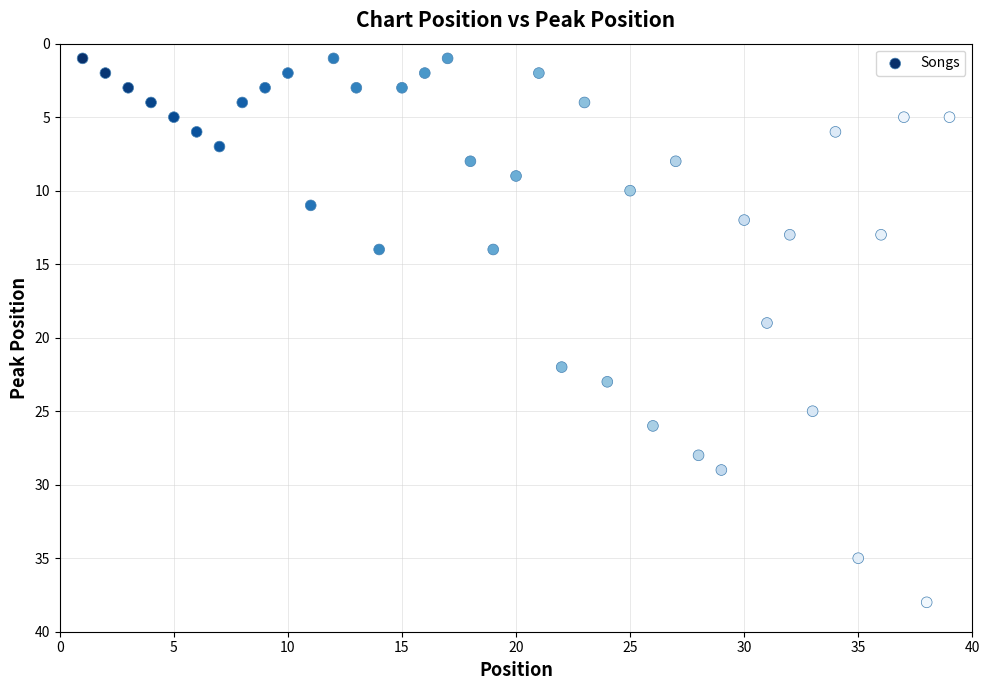

What is the range of Y values (max minus min)?

37